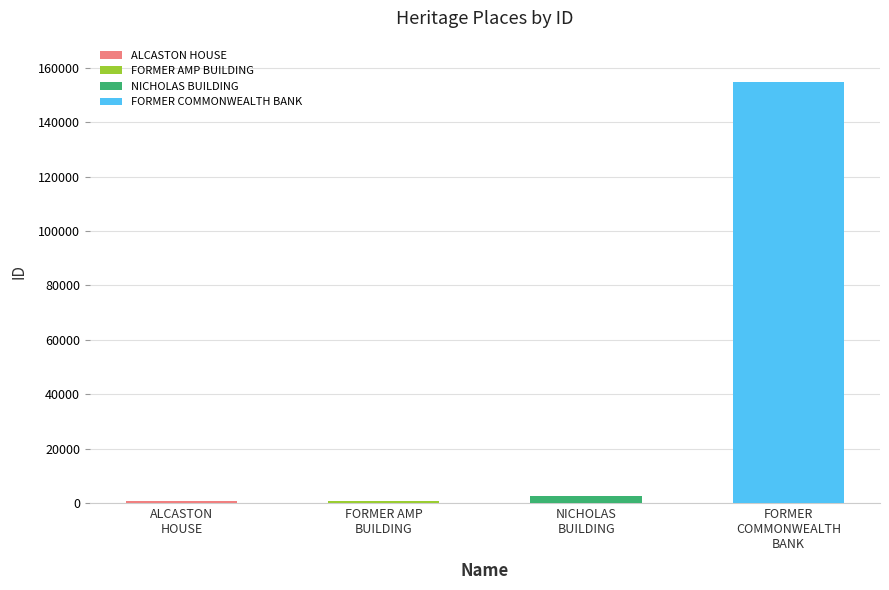

Which has a higher value, FORMER COMMONWEALTH BANK or NICHOLAS BUILDING?

FORMER COMMONWEALTH BANK